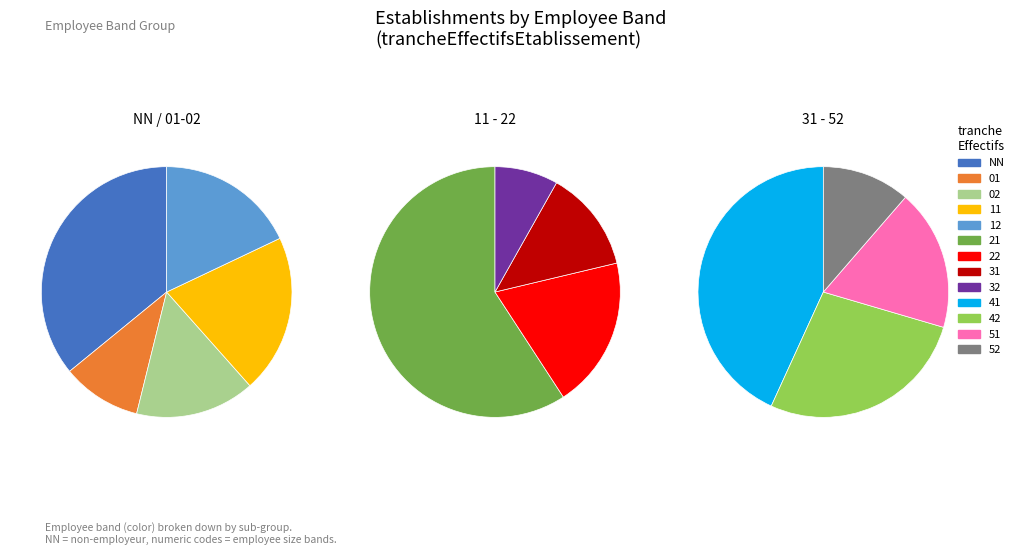

What is the change in value from 31 to 32?

-17